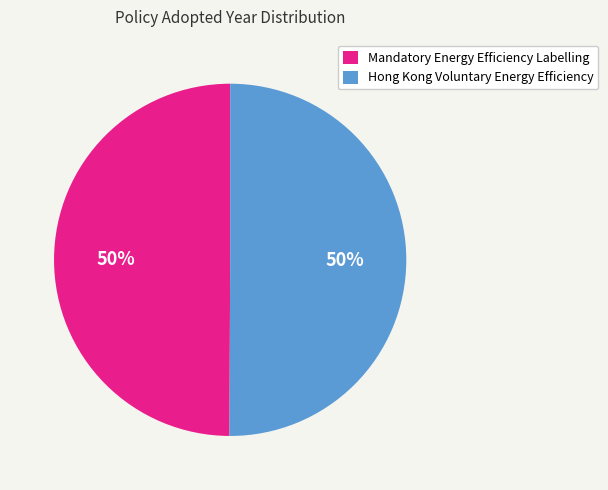

To the nearest percent, what portion does Mandatory Energy Efficiency Labelling represent?

50%